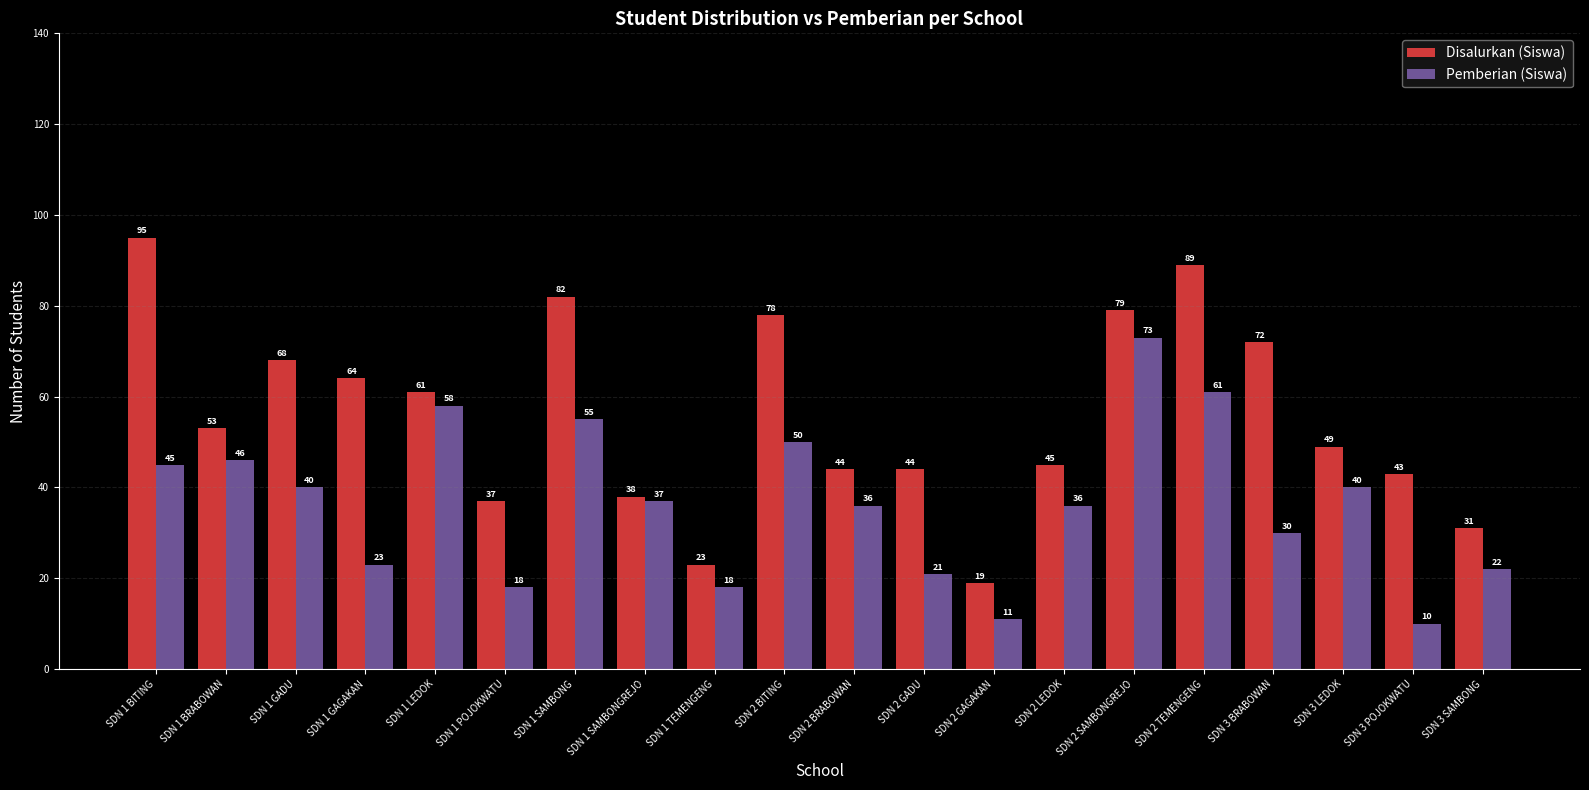

Reading left to right, what are all the values shown in this chart?

Disalurkan (Siswa): SDN 1 BITING=95	SDN 1 BRABOWAN=53	SDN 1 GADU=68	SDN 1 GAGAKAN=64	SDN 1 LEDOK=61	SDN 1 POJOKWATU=37	SDN 1 SAMBONG=82	SDN 1 SAMBONGREJO=38	SDN 1 TEMENGENG=23	SDN 2 BITING=78	SDN 2 BRABOWAN=44	SDN 2 GADU=44	SDN 2 GAGAKAN=19	SDN 2 LEDOK=45	SDN 2 SAMBONGREJO=79	SDN 2 TEMENGENG=89	SDN 3 BRABOWAN=72	SDN 3 LEDOK=49	SDN 3 POJOKWATU=43	SDN 3 SAMBONG=31
Pemberian (Siswa): SDN 1 BITING=45	SDN 1 BRABOWAN=46	SDN 1 GADU=40	SDN 1 GAGAKAN=23	SDN 1 LEDOK=58	SDN 1 POJOKWATU=18	SDN 1 SAMBONG=55	SDN 1 SAMBONGREJO=37	SDN 1 TEMENGENG=18	SDN 2 BITING=50	SDN 2 BRABOWAN=36	SDN 2 GADU=21	SDN 2 GAGAKAN=11	SDN 2 LEDOK=36	SDN 2 SAMBONGREJO=73	SDN 2 TEMENGENG=61	SDN 3 BRABOWAN=30	SDN 3 LEDOK=40	SDN 3 POJOKWATU=10	SDN 3 SAMBONG=22